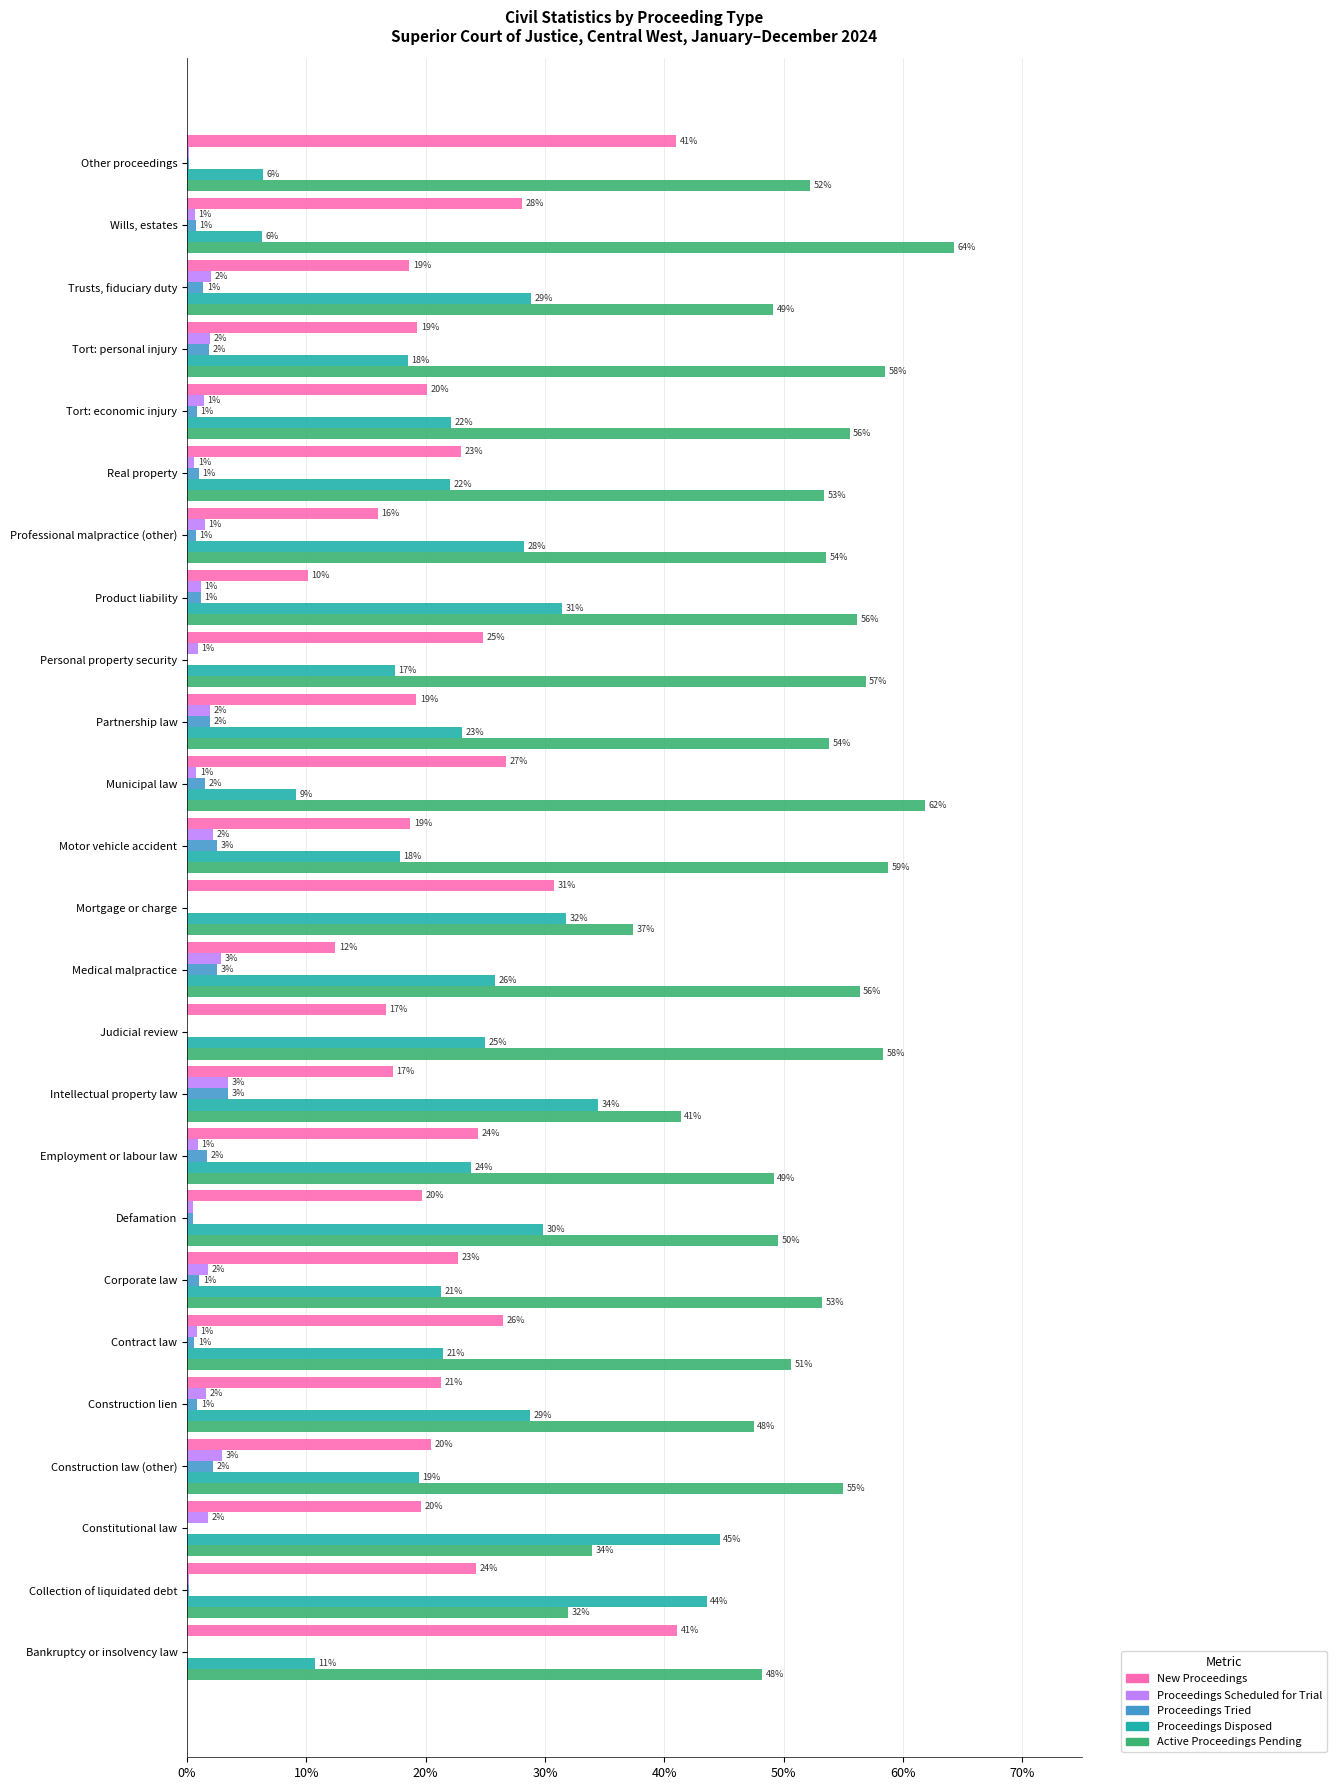

How many categories are shown in the chart?

25